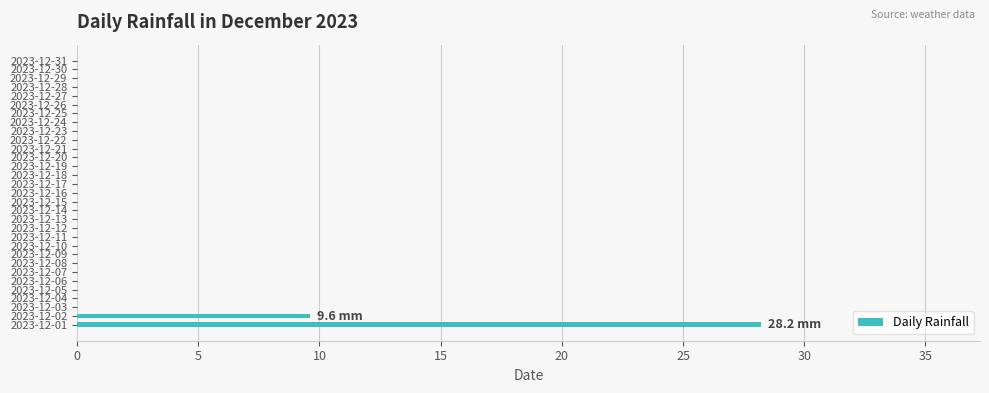

How many categories are shown in the chart?

31